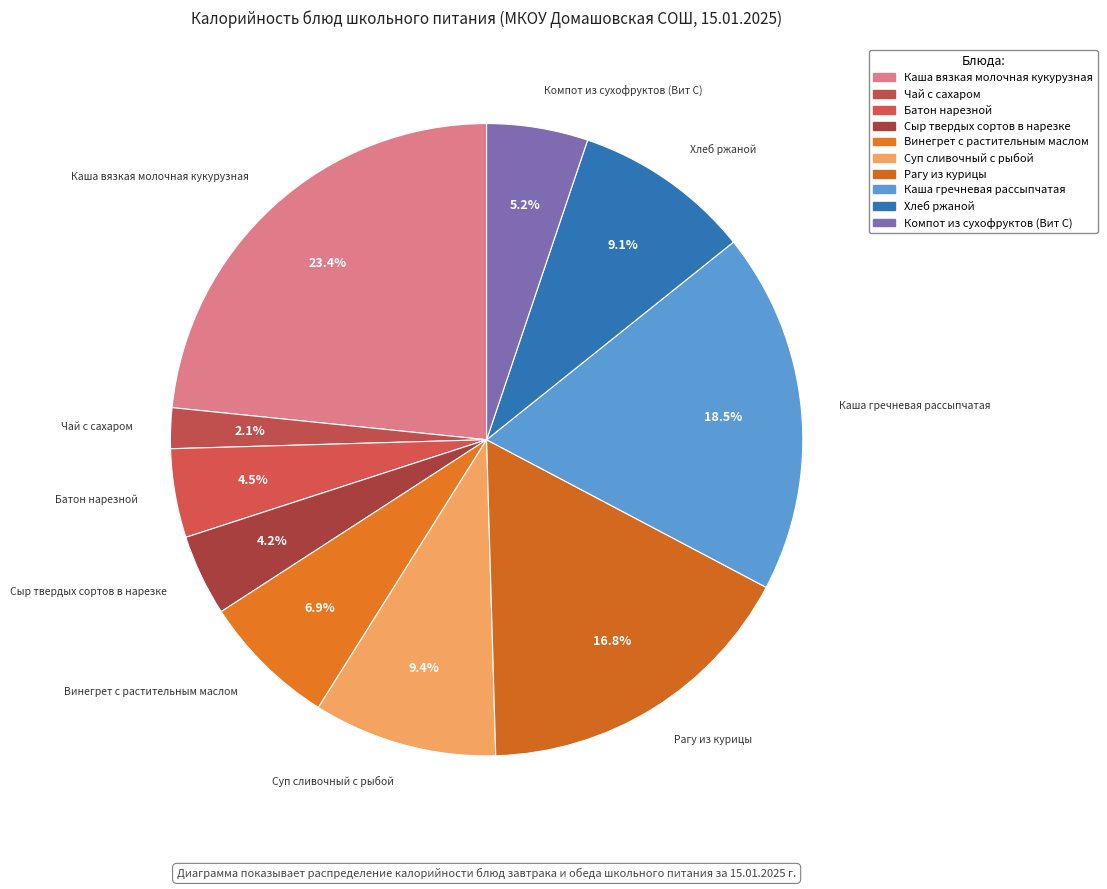

Rank the categories by value from lowest to highest.

Чай с сахаром, Сыр твердых сортов в нарезке, Батон нарезной, Компот из сухофруктов (Вит С), Винегрет с растительным маслом, Хлеб ржаной, Суп сливочный с рыбой, Рагу из курицы, Каша гречневая рассыпчатая, Каша вязкая молочная кукурузная